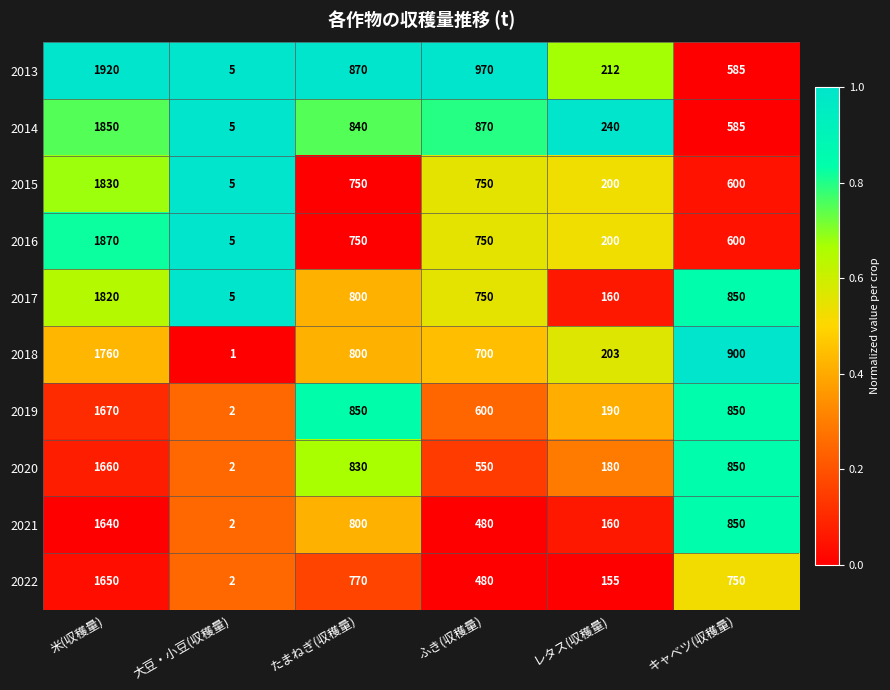

At which label does 2014 reach its minimum?

大豆・小豆(収穫量)